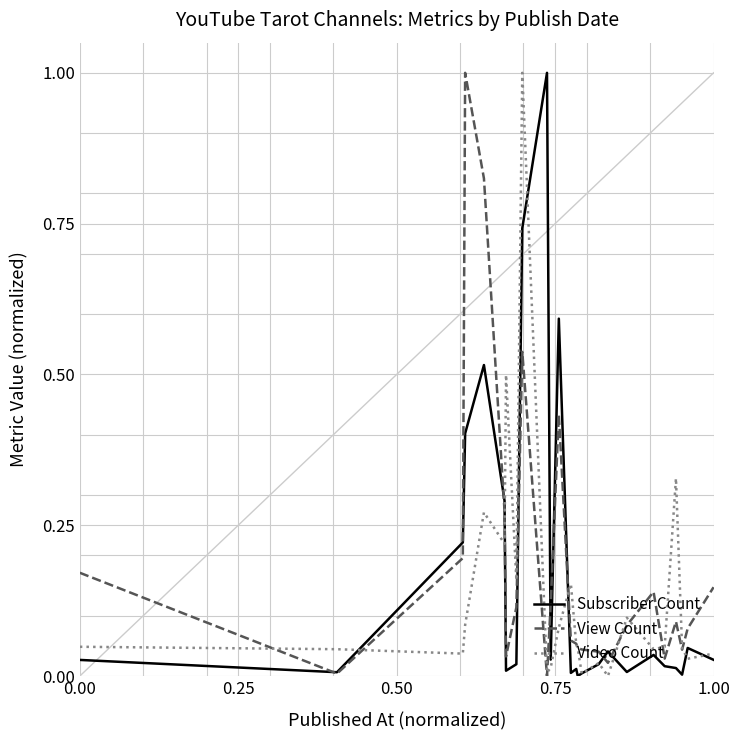

What is the difference between the maximum and minimum values in the Video Count series?

1.0